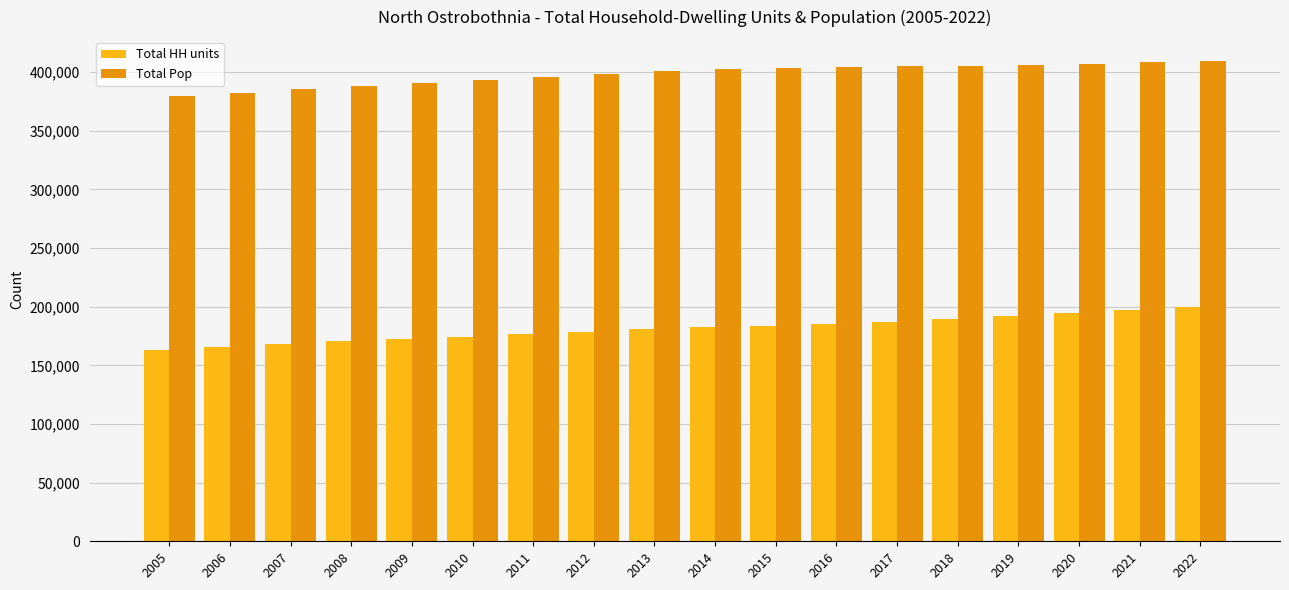

At how many categories does at least one series exceed 335687?

18